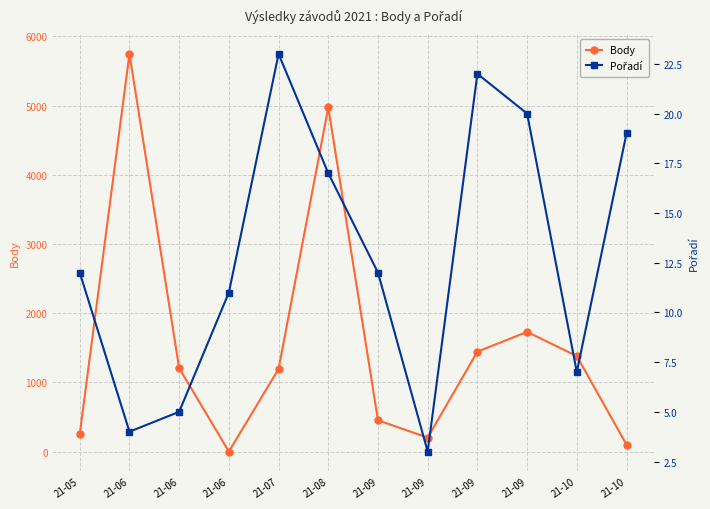

Reading left to right, transcribe all the data shown in this chart.

Body: 21-05=252	21-06=5748	21-06=1206	21-06=0	21-07=1194	21-08=4975	21-09=452	21-09=202	21-09=1444	21-09=1730	21-10=1380	21-10=101
Pořadí: 21-05=12	21-06=4	21-06=5	21-06=11	21-07=23	21-08=17	21-09=12	21-09=3	21-09=22	21-09=20	21-10=7	21-10=19